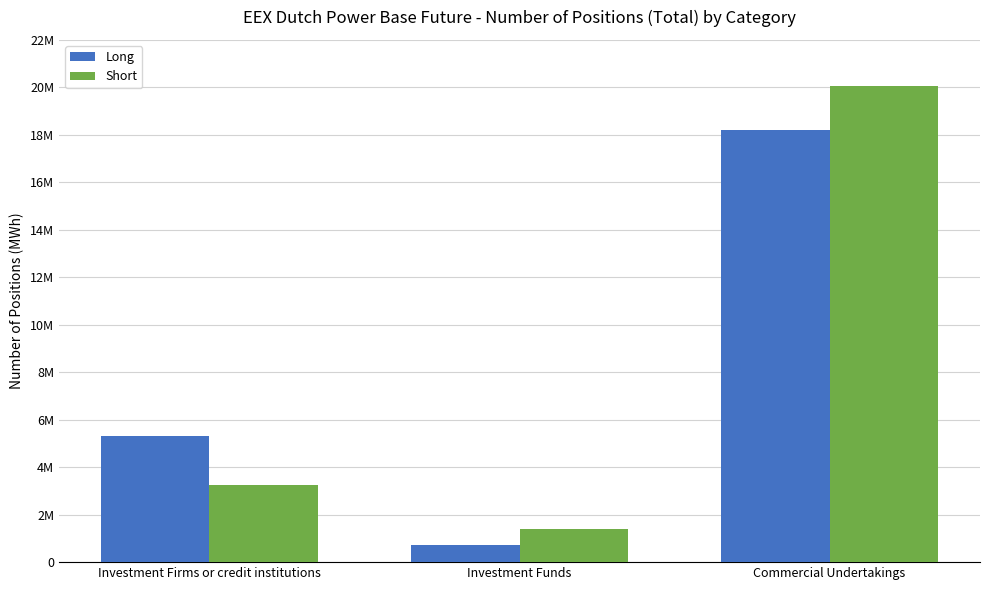

Reading left to right, extract all data points from this chart.

Long: 5325359	726790	18203121
Short: 3258905	1382021	20059867